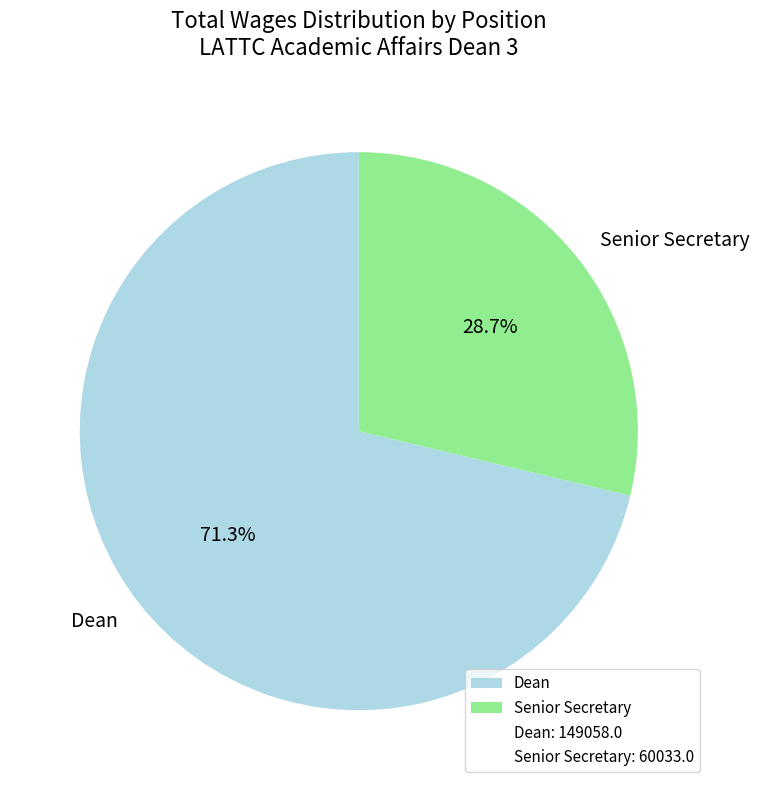

Approximately how many times larger is the value at Senior Secretary compared to Dean?

0.4